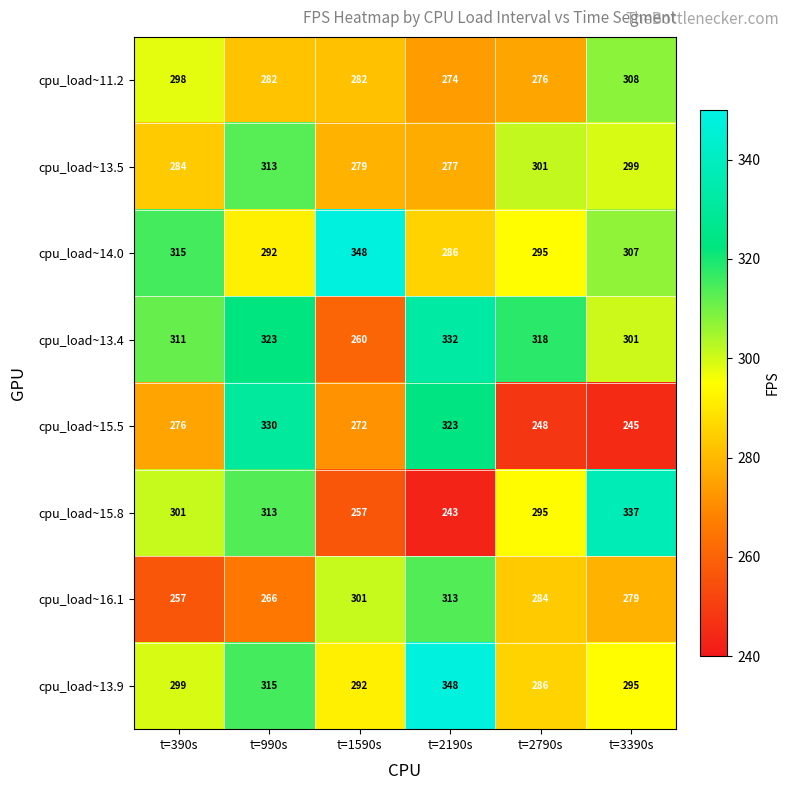

Which series has the largest total across all categories?

cpu_load~13.4